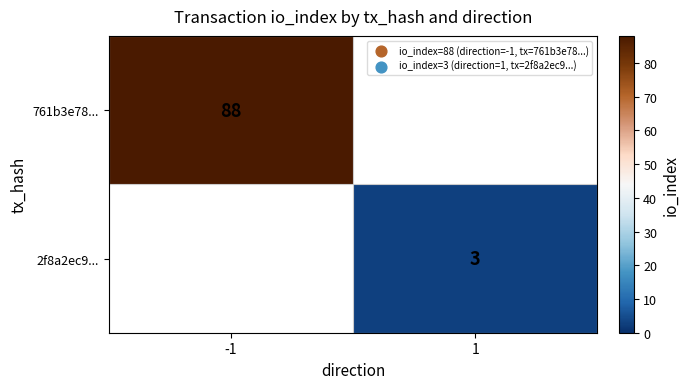

True or false: 2f8a2ec9... has a value of 2 at 1.

False